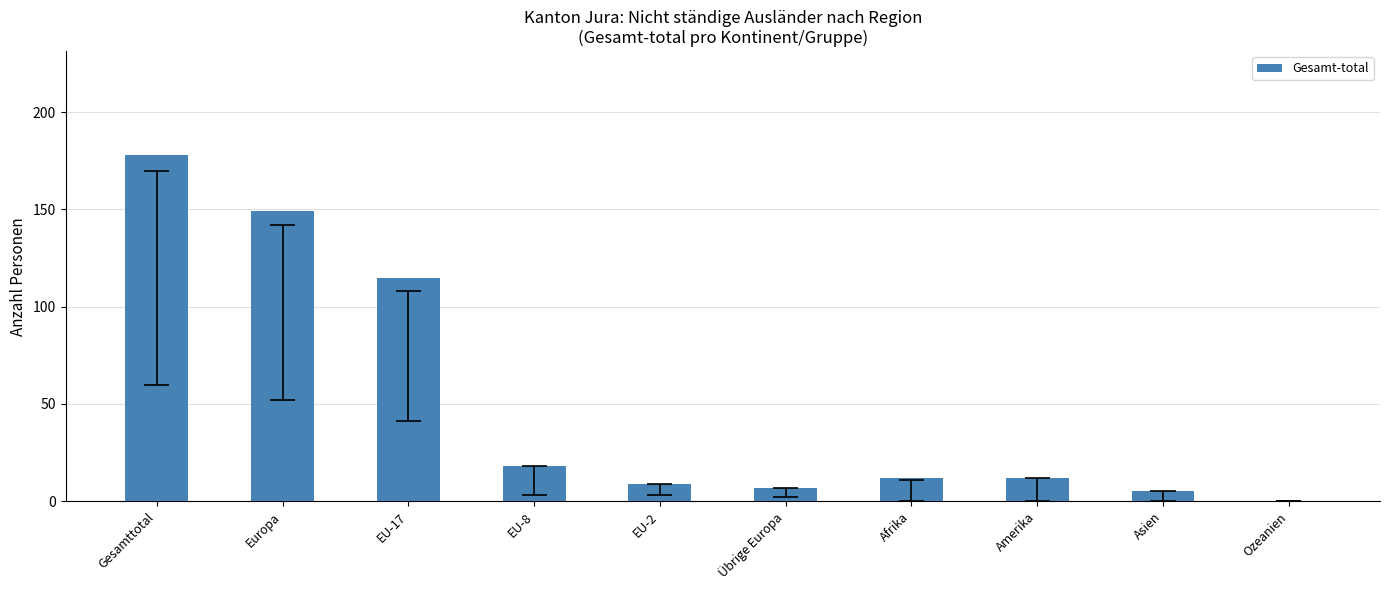

Between Asien and Amerika, which is larger?

Amerika